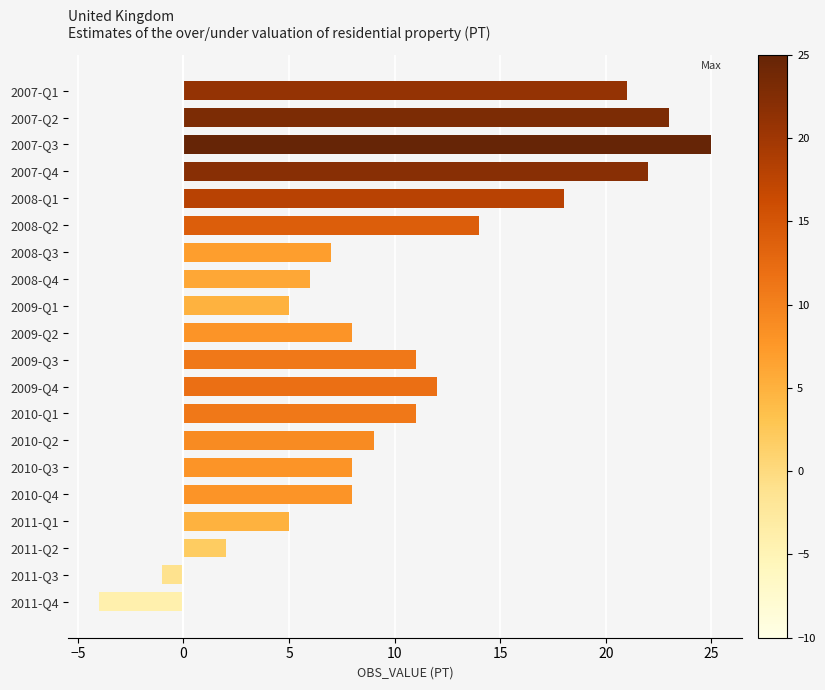

What is the difference between the second highest and second lowest values?

24